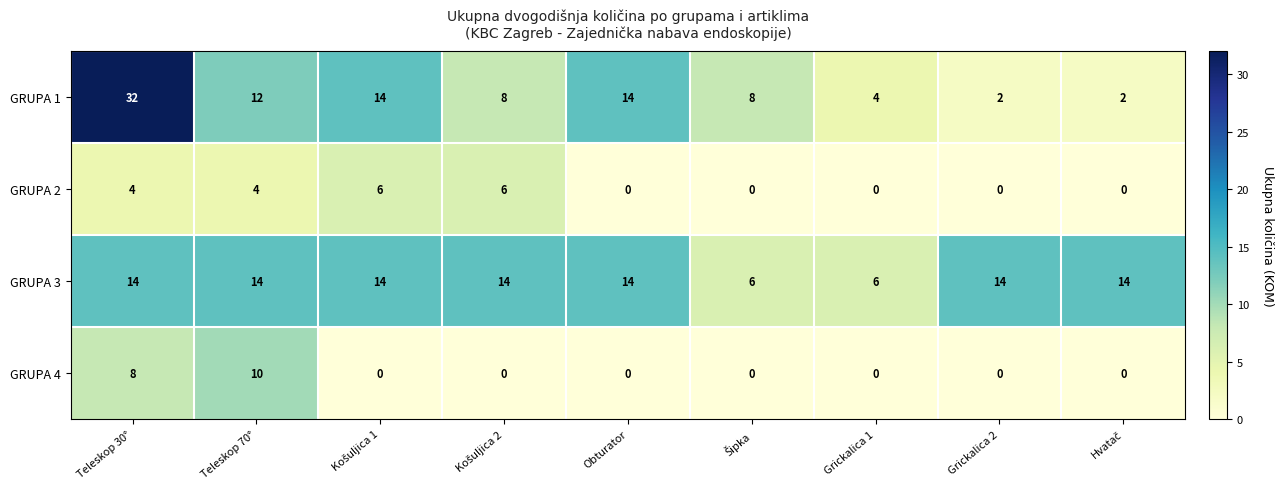

How many series are shown in this chart?

4